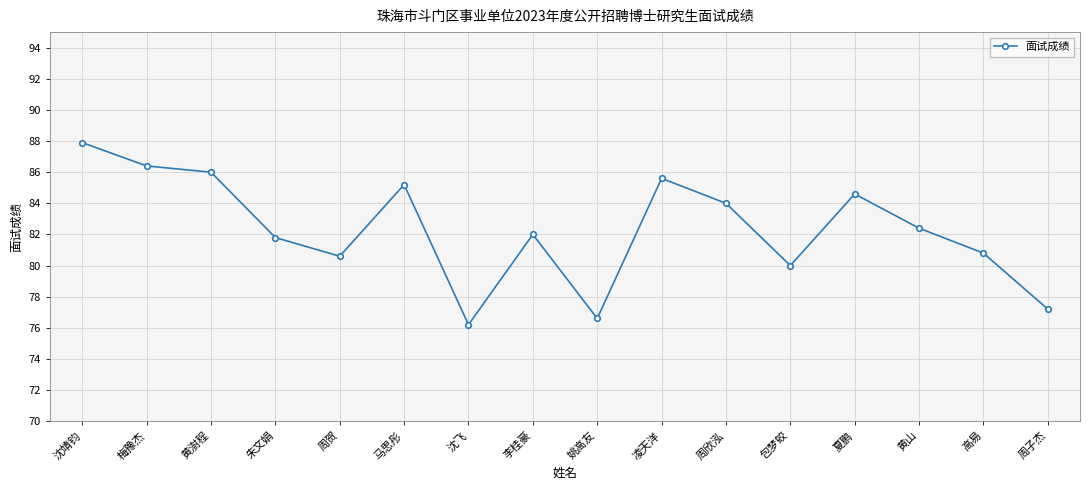

What is the average value?

82.3